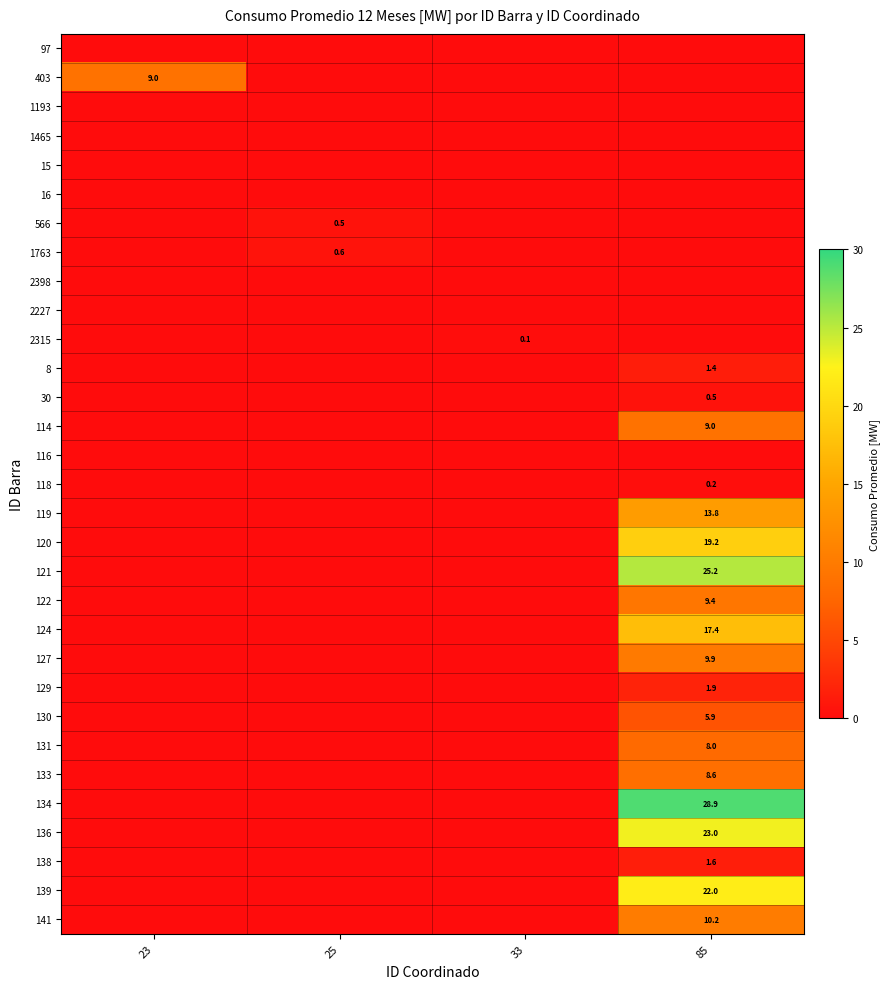

What is the total value across all series at 23?

9.0